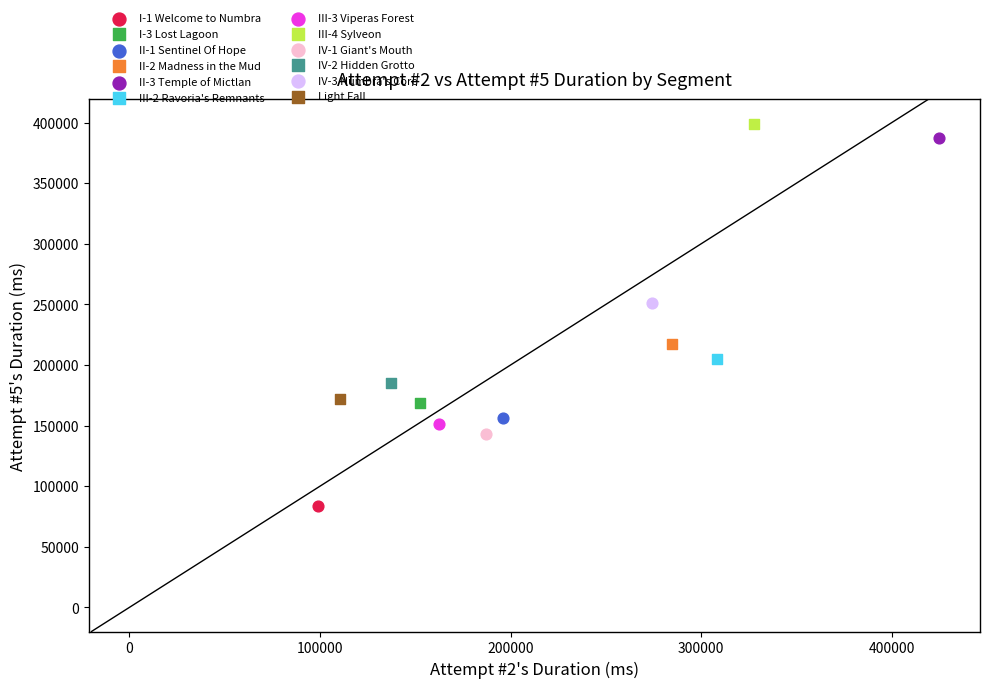

What are all the series names shown in the legend?

I-1 Welcome to Numbra, I-3 Lost Lagoon, II-1 Sentinel Of Hope, II-2 Madness in the Mud, II-3 Temple of Mictlan, III-2 Ravoria's Remnants, III-3 Viperas Forest, III-4 Sylveon, IV-1 Giant's Mouth, IV-2 Hidden Grotto, IV-3 Numbra's Core, Light Fall